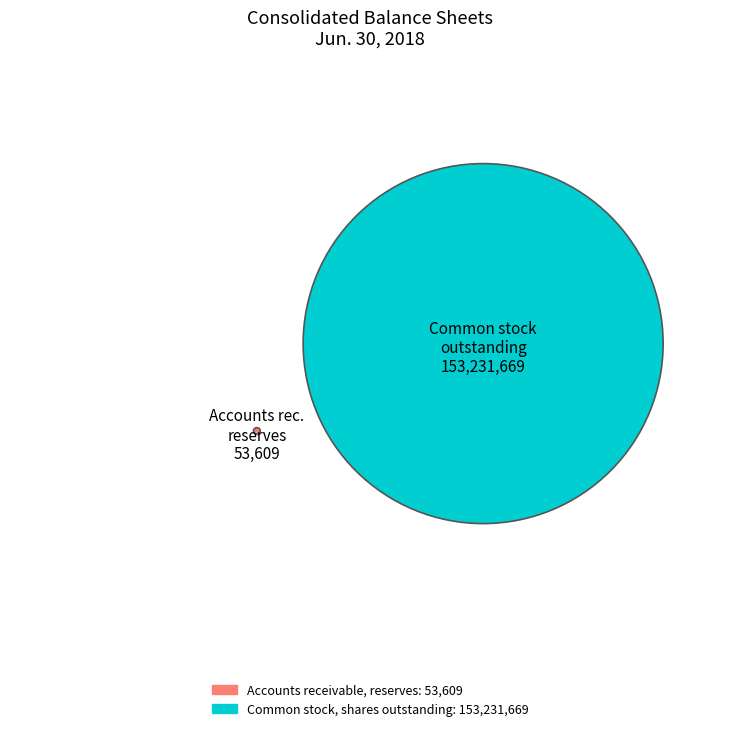

Does any single category account for the majority?

Yes